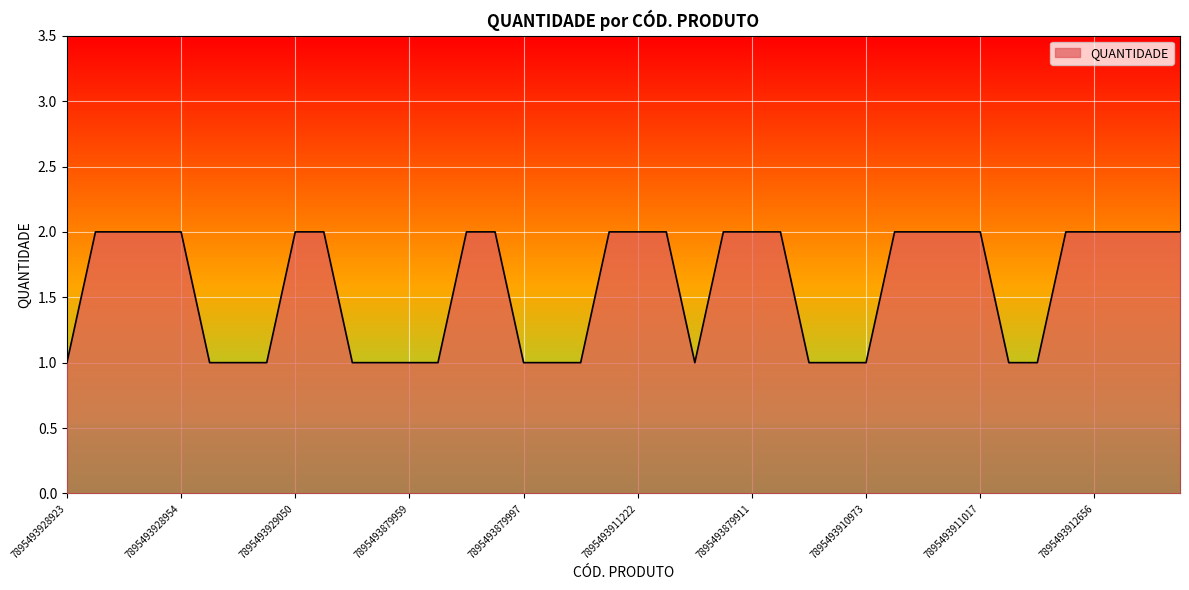

How many values are between 1 and 2?

40